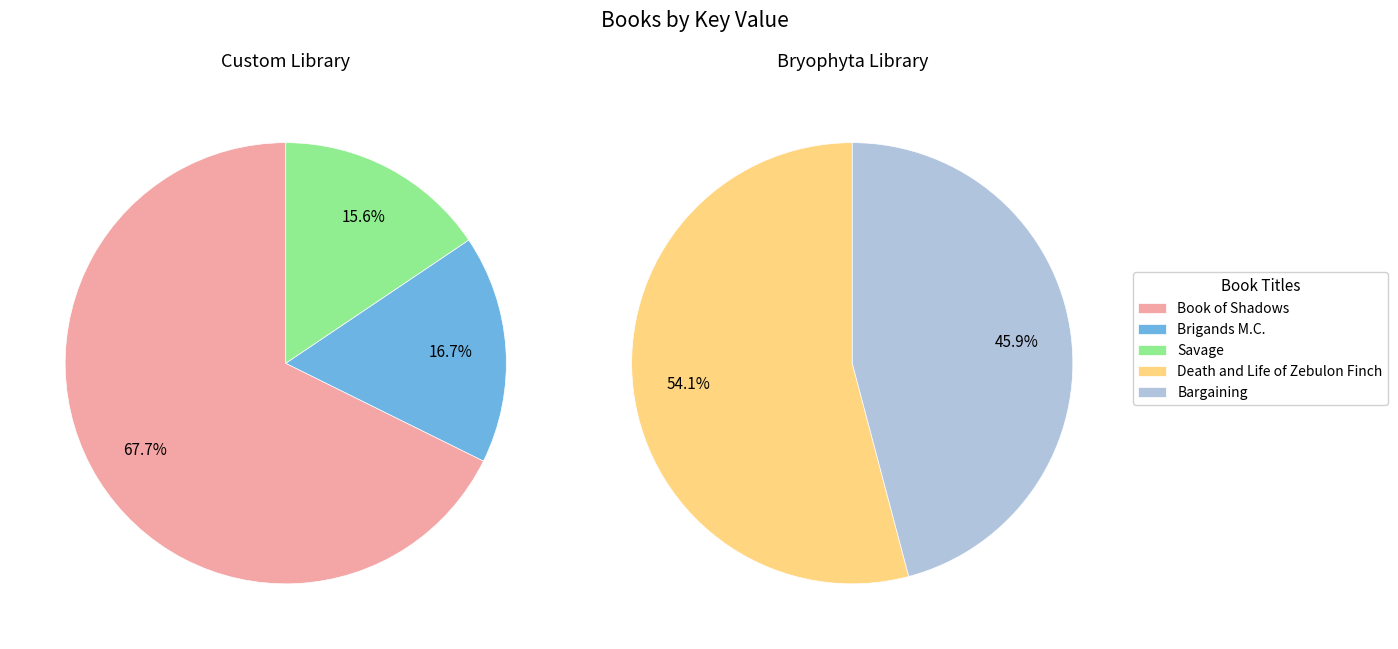

How many segments does this pie chart have?

5